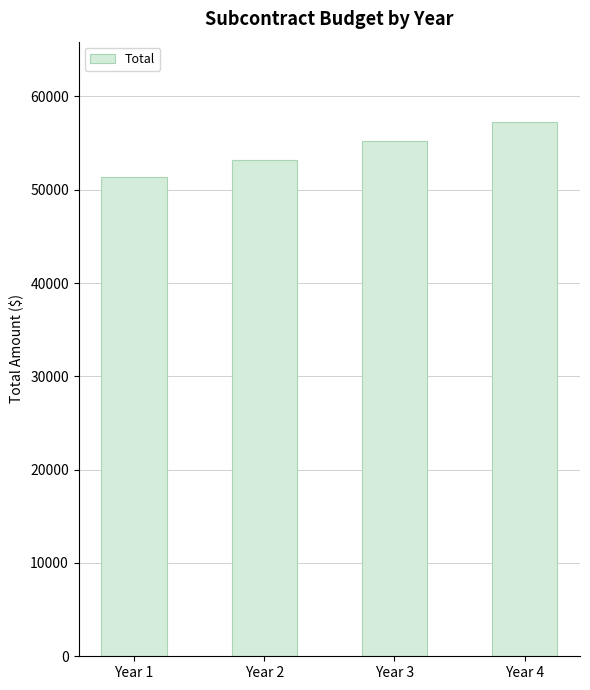

Which category has the highest value across all series?

Year 4